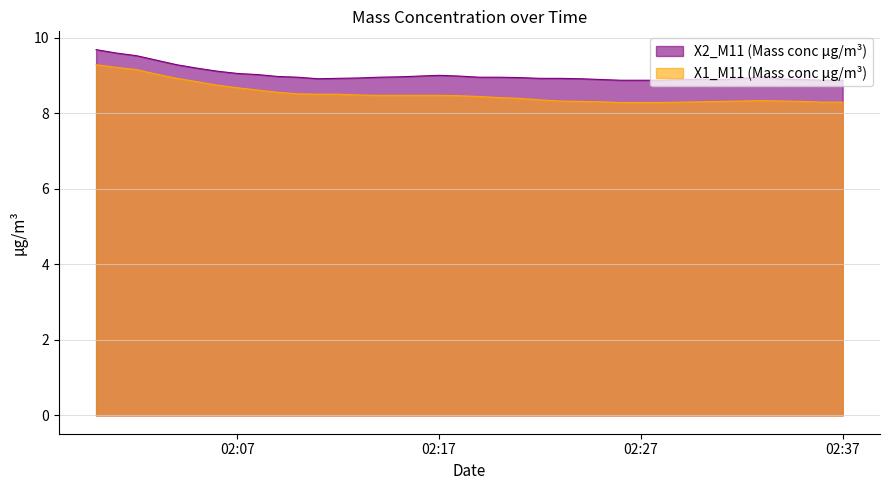

How many series are shown in this chart?

2